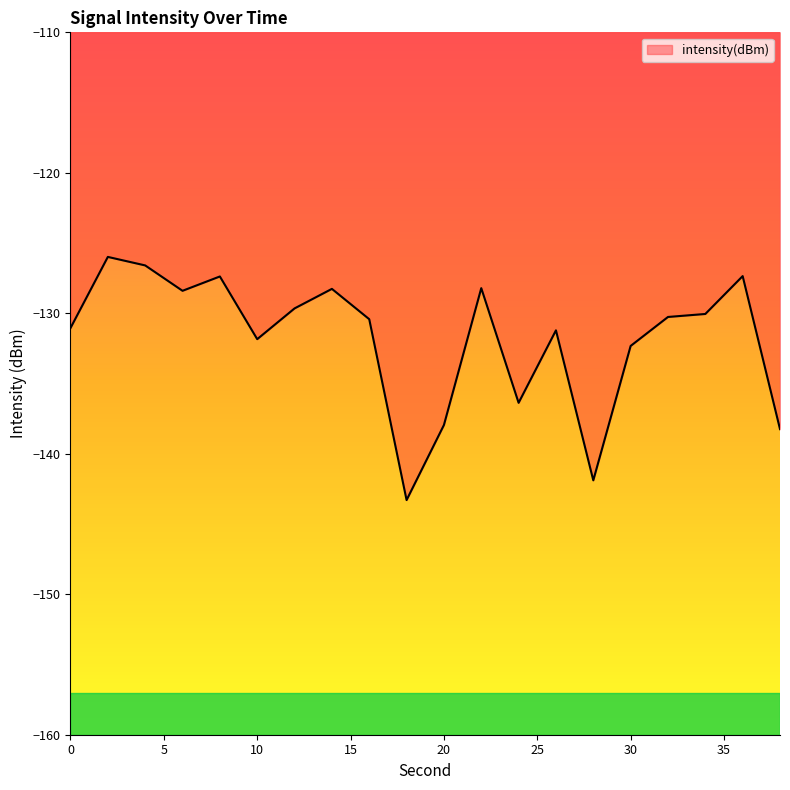

What is the maximum value shown in the chart?

-126.0